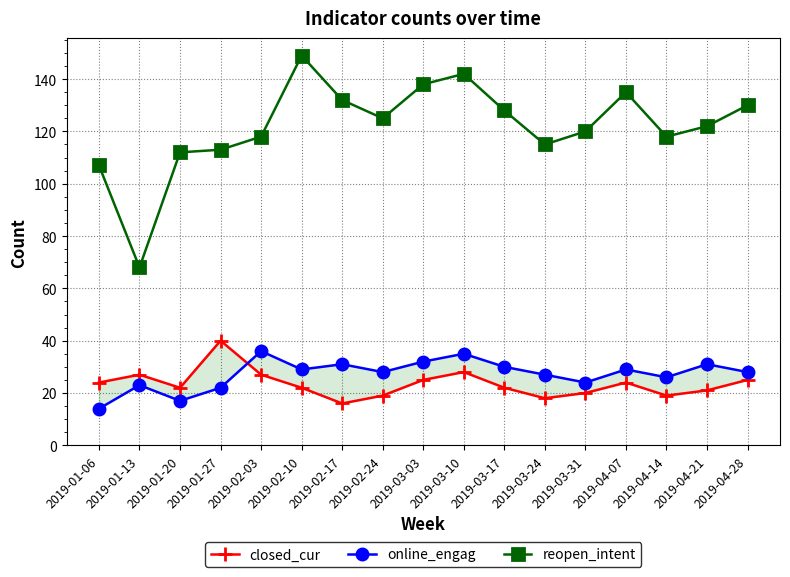

Which label corresponds to the largest value in the chart?

2019-02-10